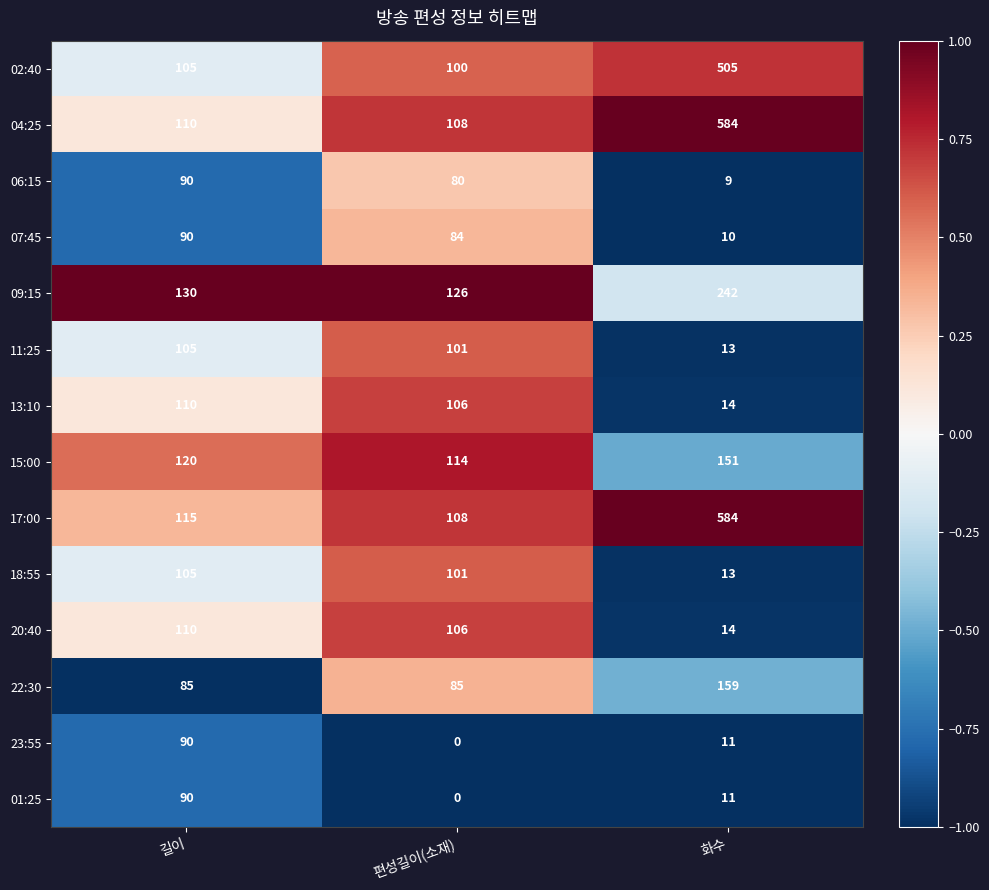

How many series are shown in this chart?

14